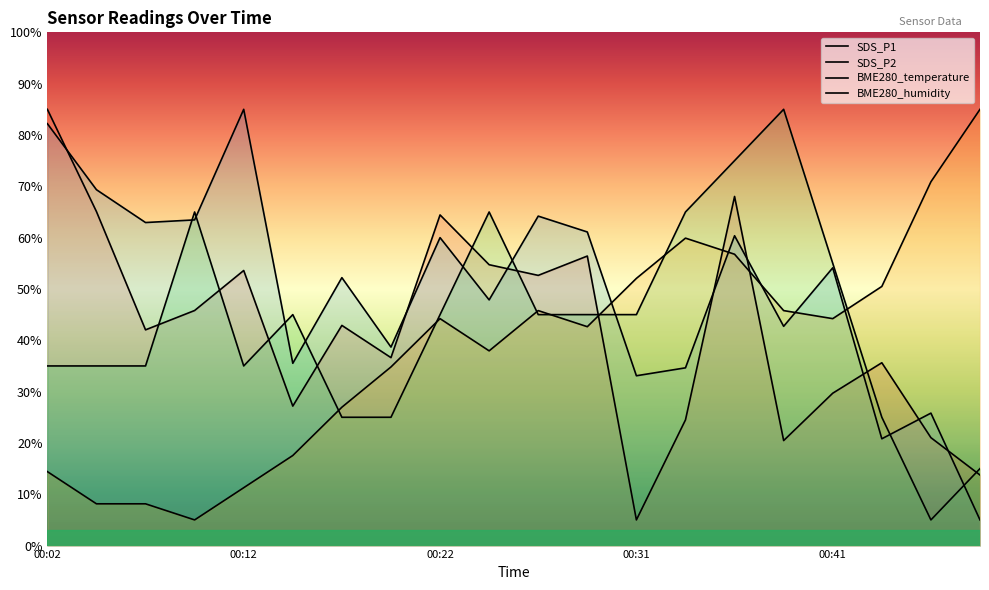

Which category has the highest value across all series?

00:02